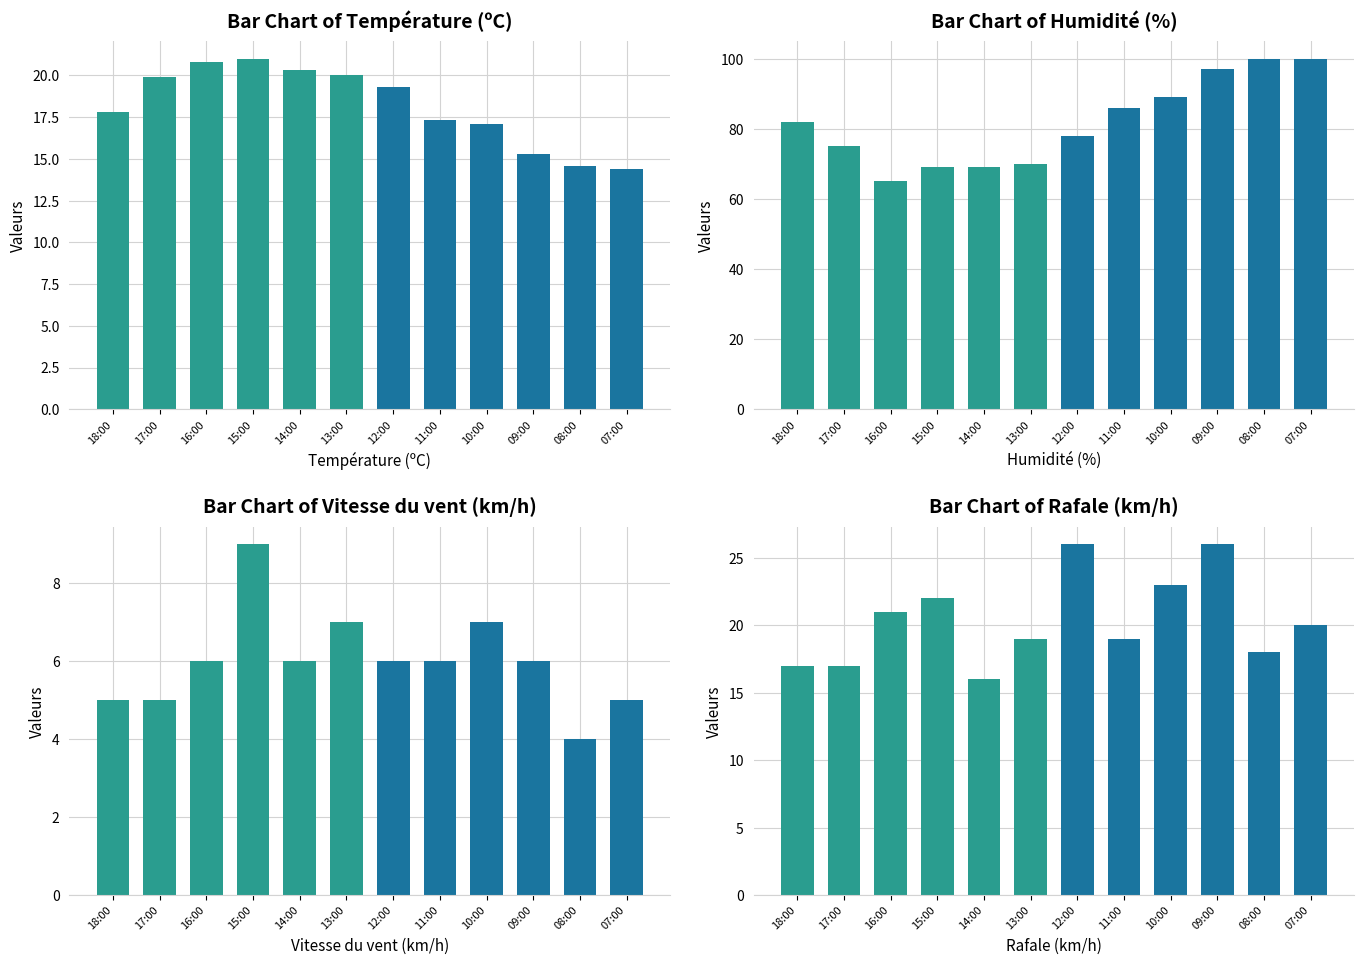

Does the chart contain stacked bars?

No